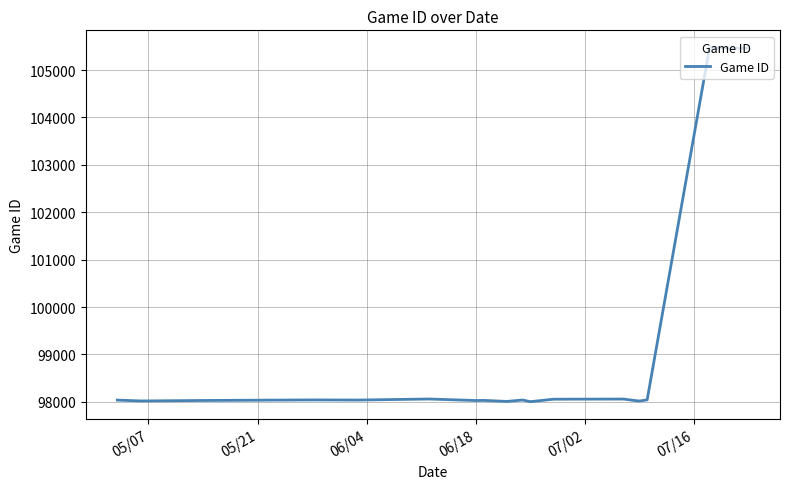

What is the difference between the maximum and minimum values?

7461